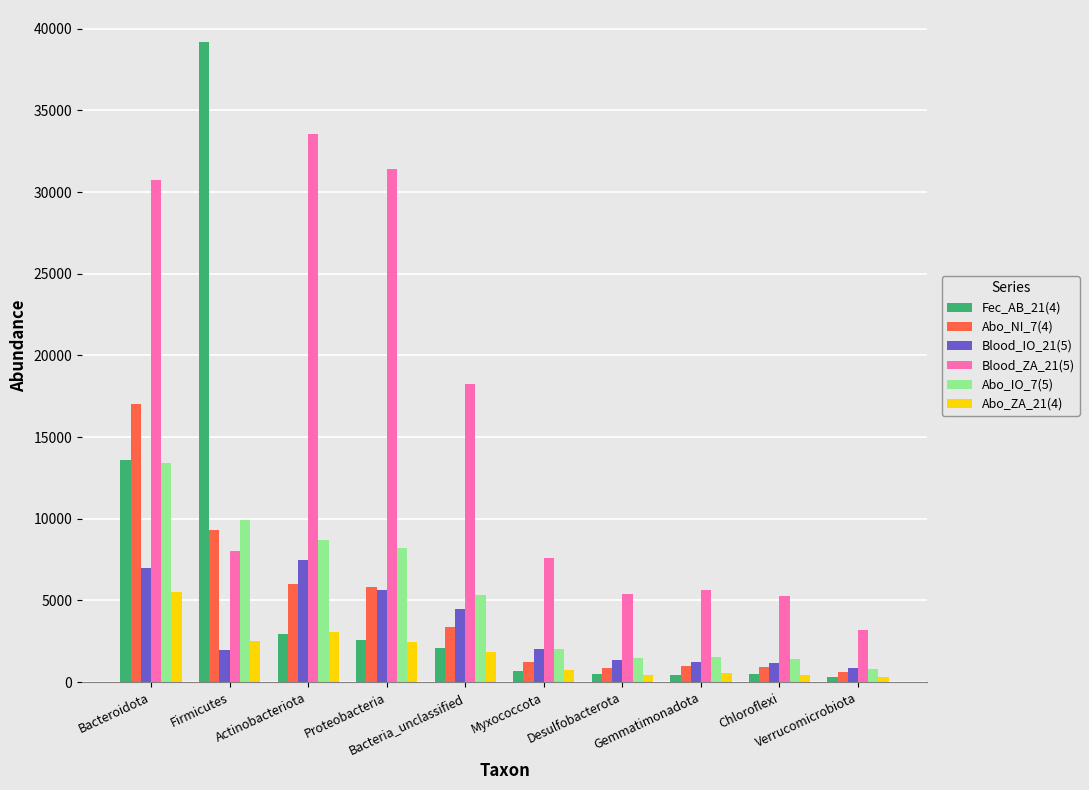

What is the difference between the highest and lowest values at Actinobacteriota?

30621.9